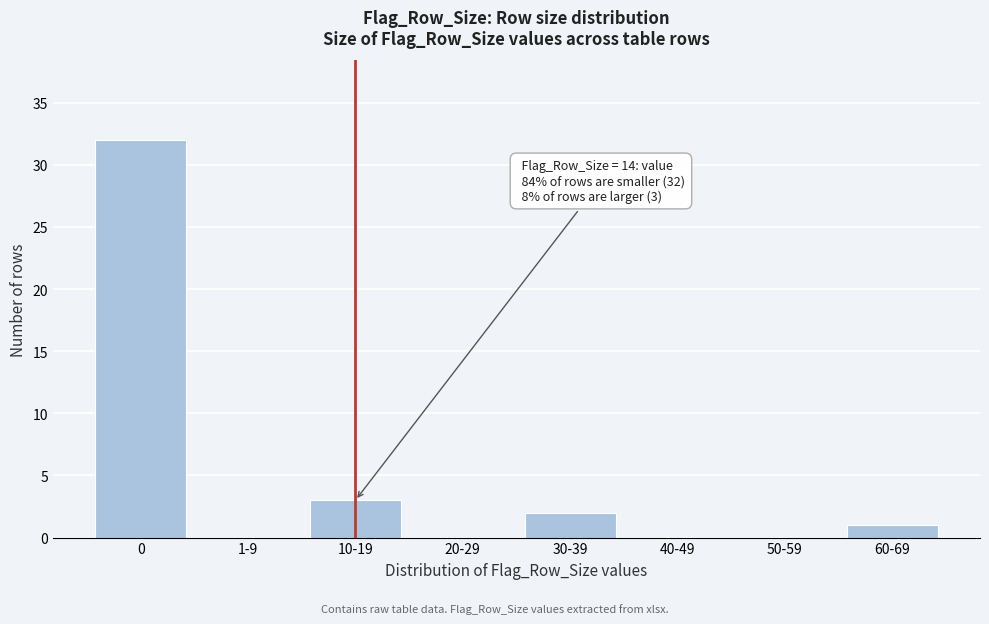

Reading right to left, transcribe all the data shown in this chart.

60-69=1	50-59=0	40-49=0	30-39=2	20-29=0	10-19=3	1-9=0	0=32